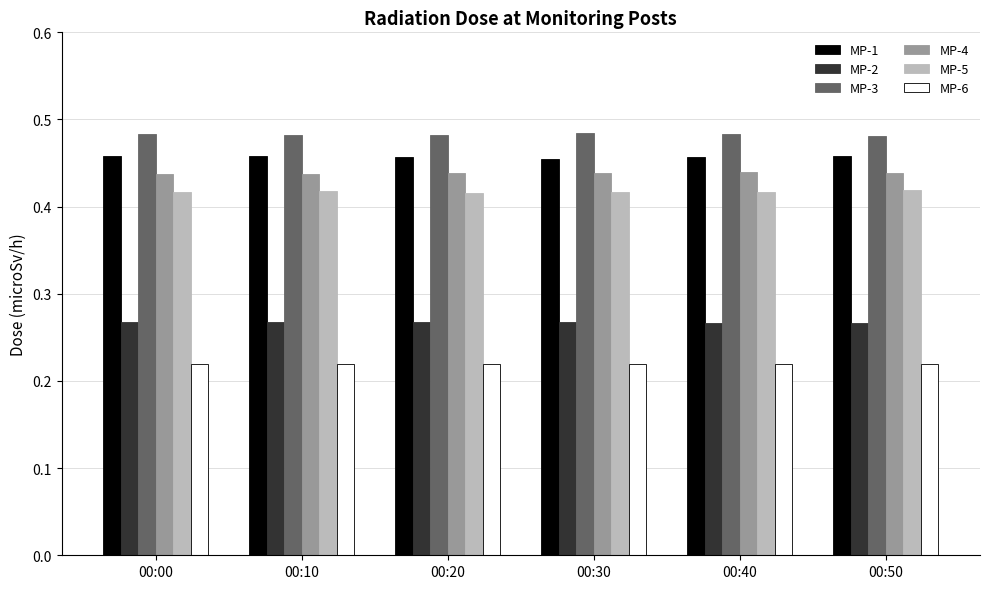

What is the total value across all series at 00:40?

2.3